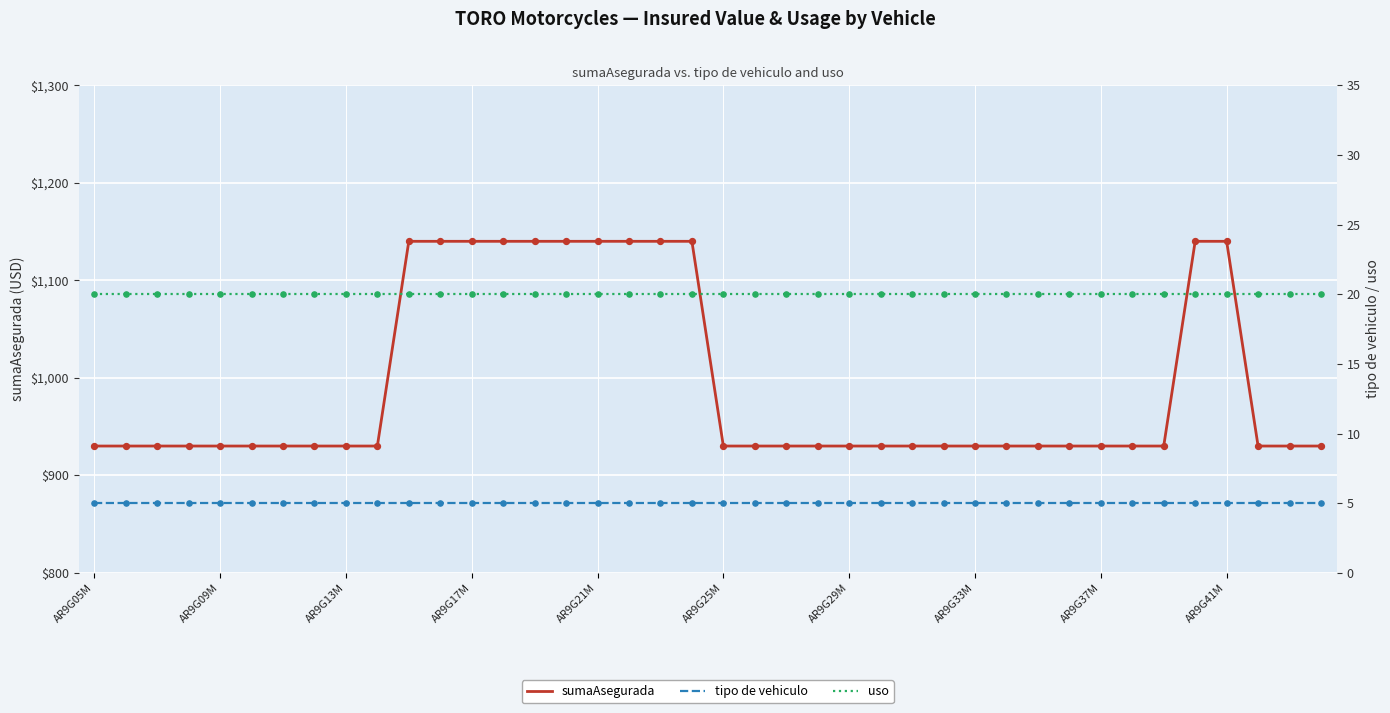

Which series has the widest spread of Y values?

sumaAsegurada